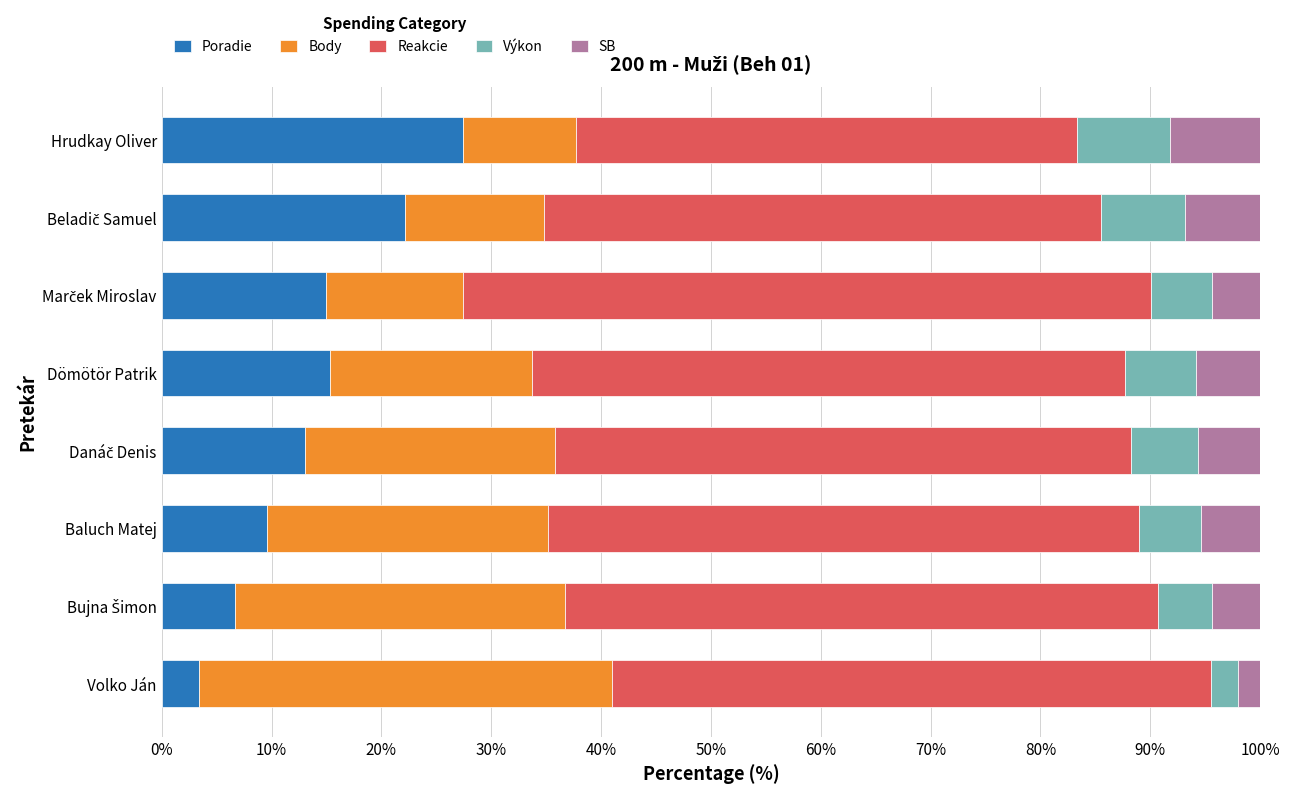

What is the minimum value for Poradie?

3.4